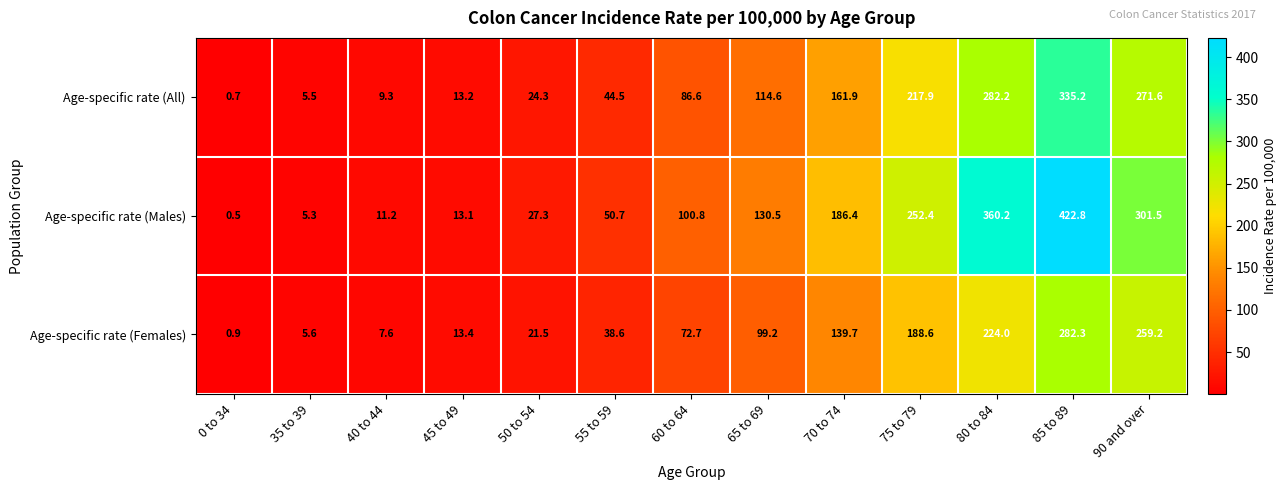

Which series has the largest total across all categories?

Age-specific rate (Males)